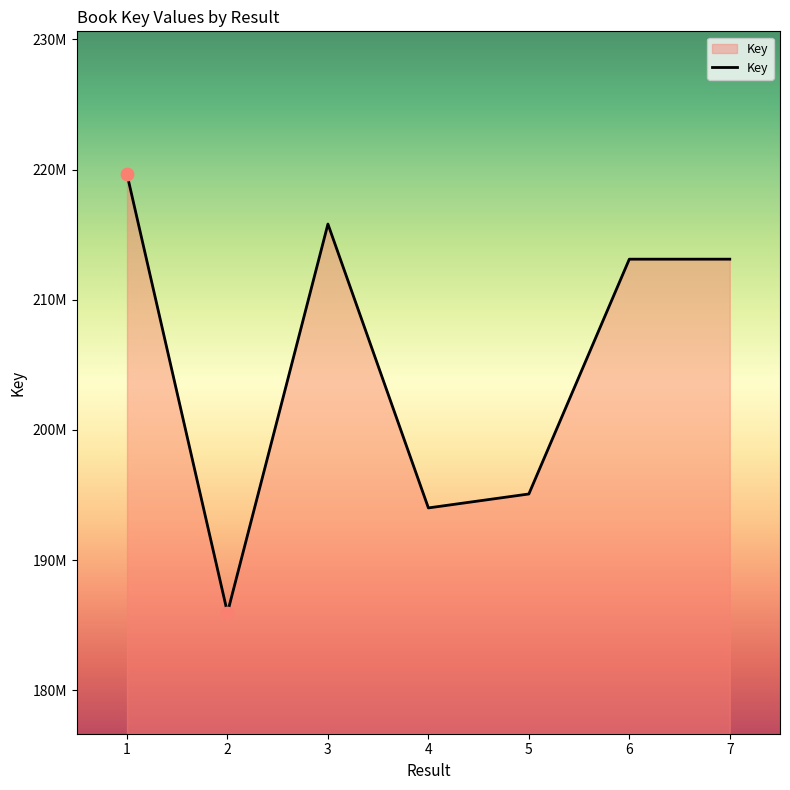

What is the change in value from 4 to 7?

+19112768